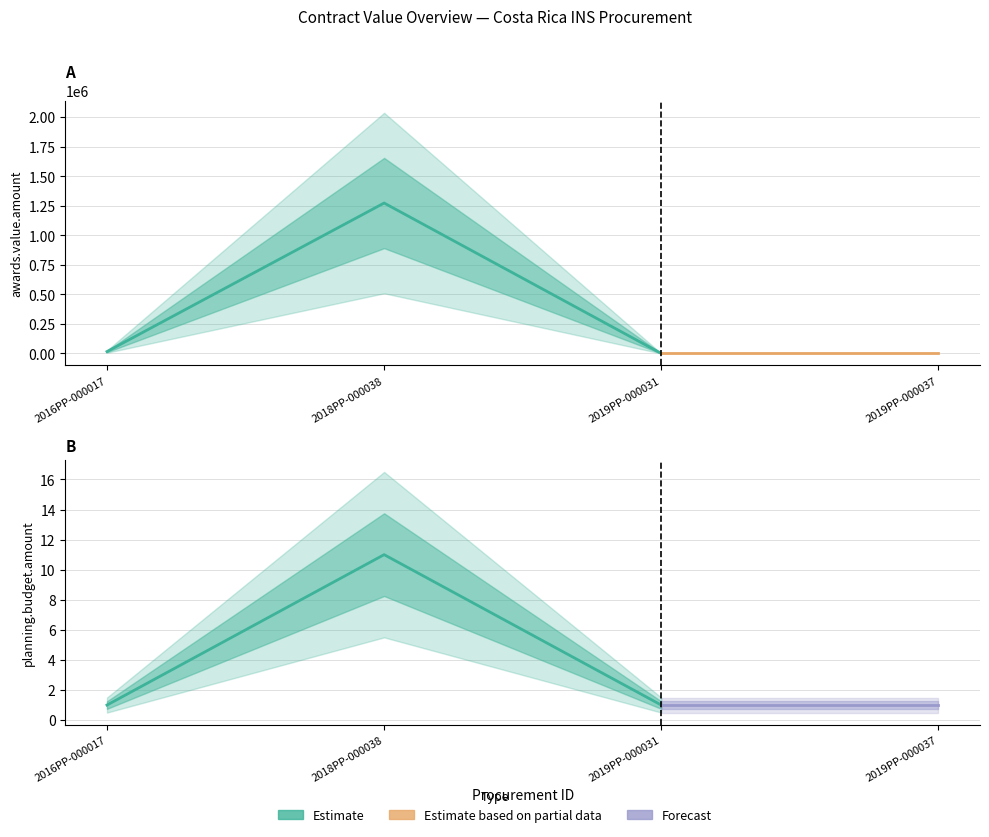

What is the label of the 4th point from the left?

2019PP-000037